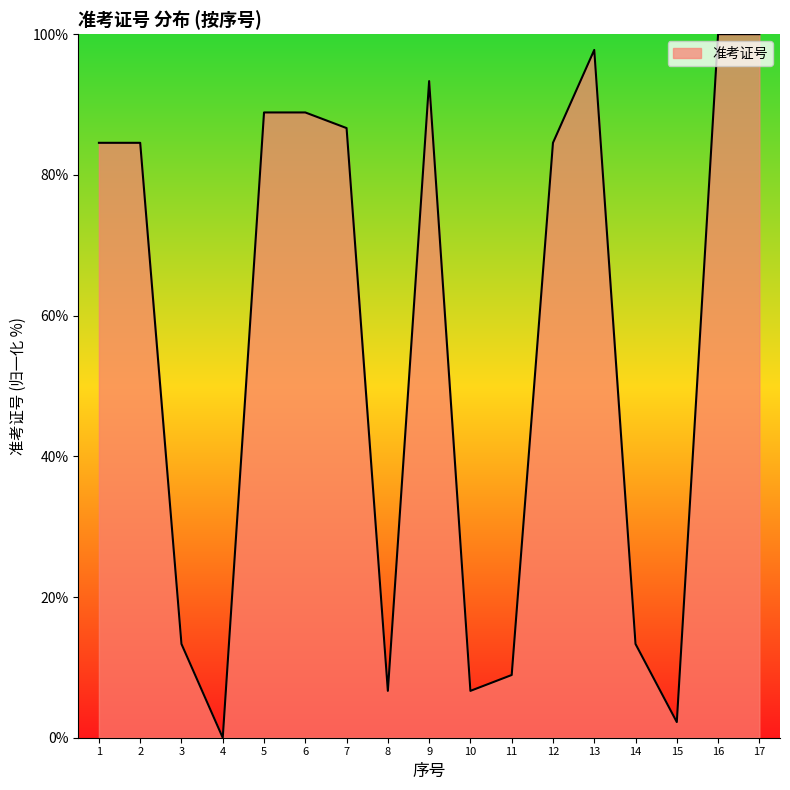

What is the change in value from 6 to 17?

+11.1